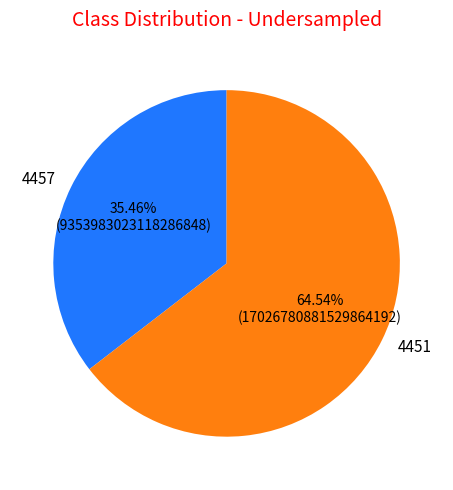

Is it true that 4457 is 35% of the pie?

True